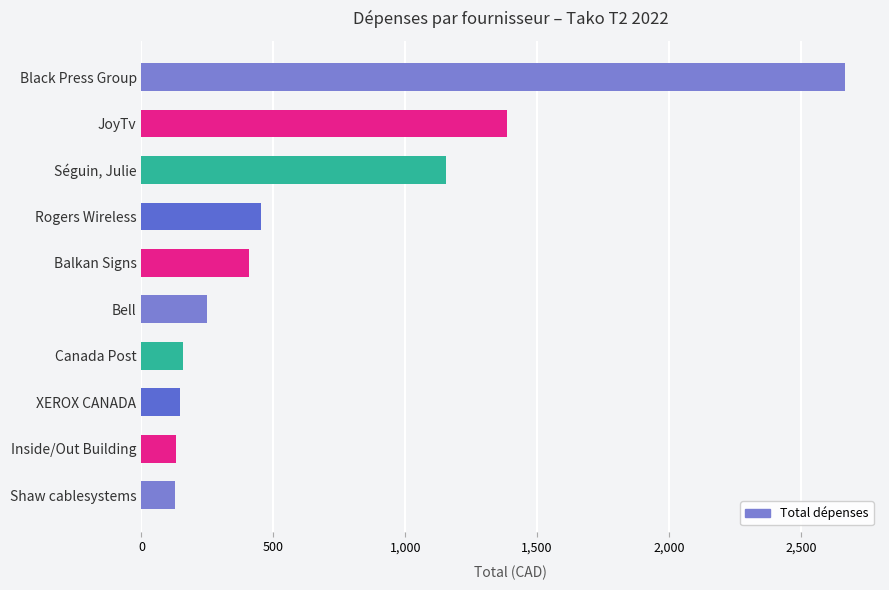

Does the chart contain stacked bars?

No